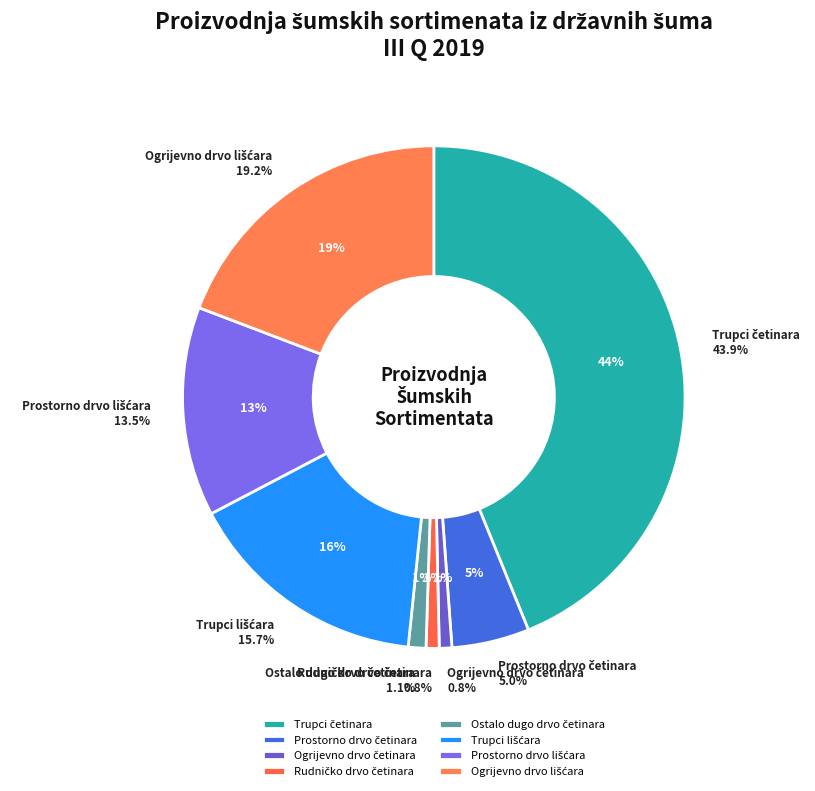

How much of the chart is everything except Rudničko drvo četinara?

99.2%